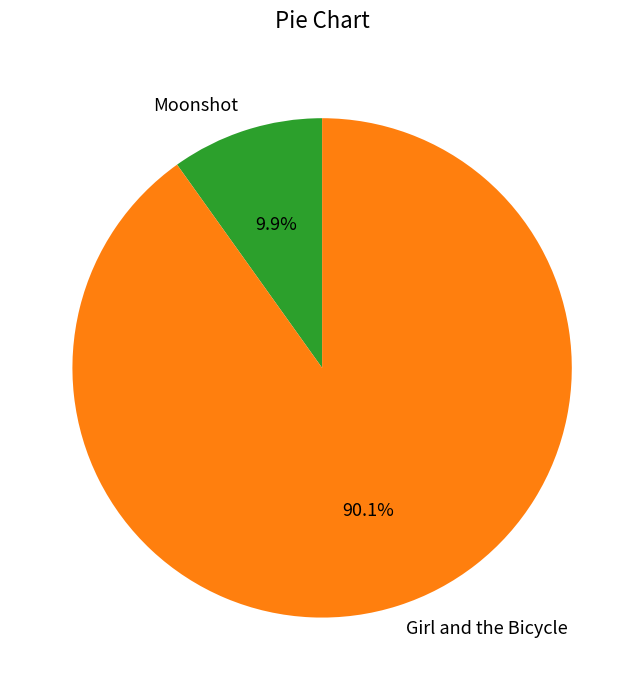

What percentage is the Girl and the Bicycle slice, to the nearest percent?

90%